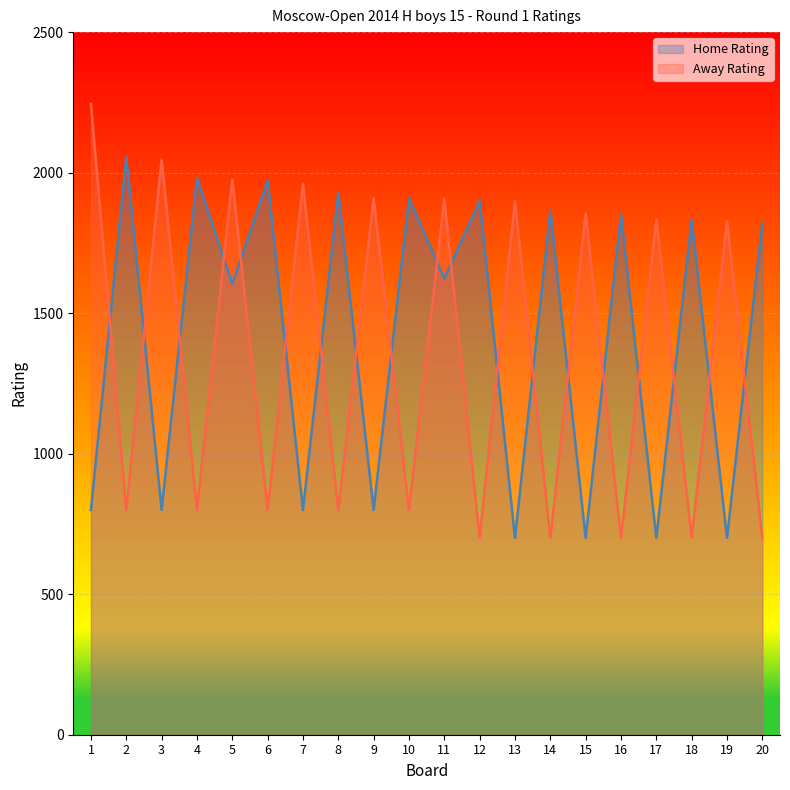

Reading left to right, list all the values displayed in this chart.

Home Rating: 1=800	2=2055	3=800	4=1981	5=1604	6=1972	7=800	8=1929	9=800	10=1909	11=1623	12=1900	13=700	14=1864	15=700	16=1851	17=700	18=1832	19=700	20=1821
Away Rating: 1=2244	2=800	3=2046	4=800	5=1976	6=800	7=1959	8=800	9=1909	10=800	11=1907	12=700	13=1898	14=700	15=1855	16=700	17=1834	18=700	19=1827	20=700